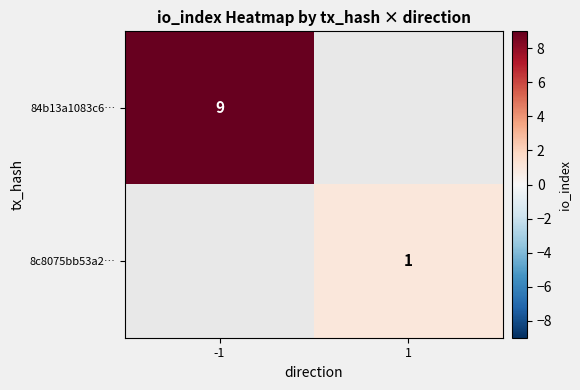

Is it true that 8c8075bb53a2… equals 0 at 1?

False